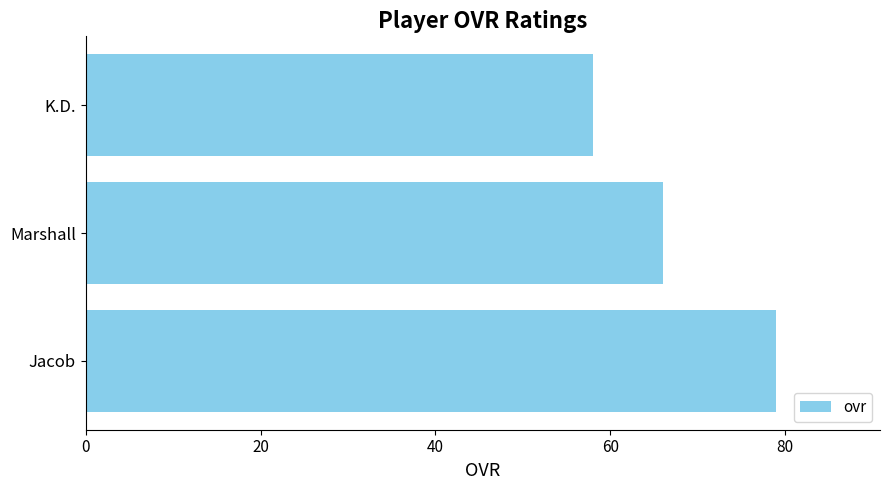

How many bars are there in total?

3